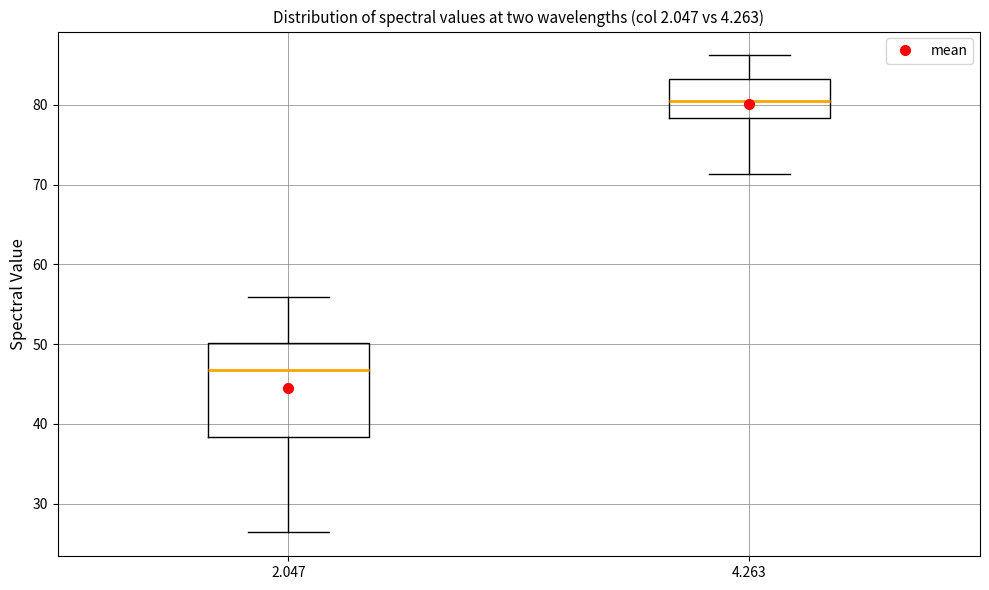

Reading left to right, transcribe this box plot: for each box, give where its median line is, the range the box spans, and where its two whiskers end, as read against the y-axis. The values are not printed on the chart, so give them approximately, as read against the axis.

2.047: median 47, box 38 to 50, whiskers 26 to 56
4.263: median 81, box 78 to 83, whiskers 71 to 86